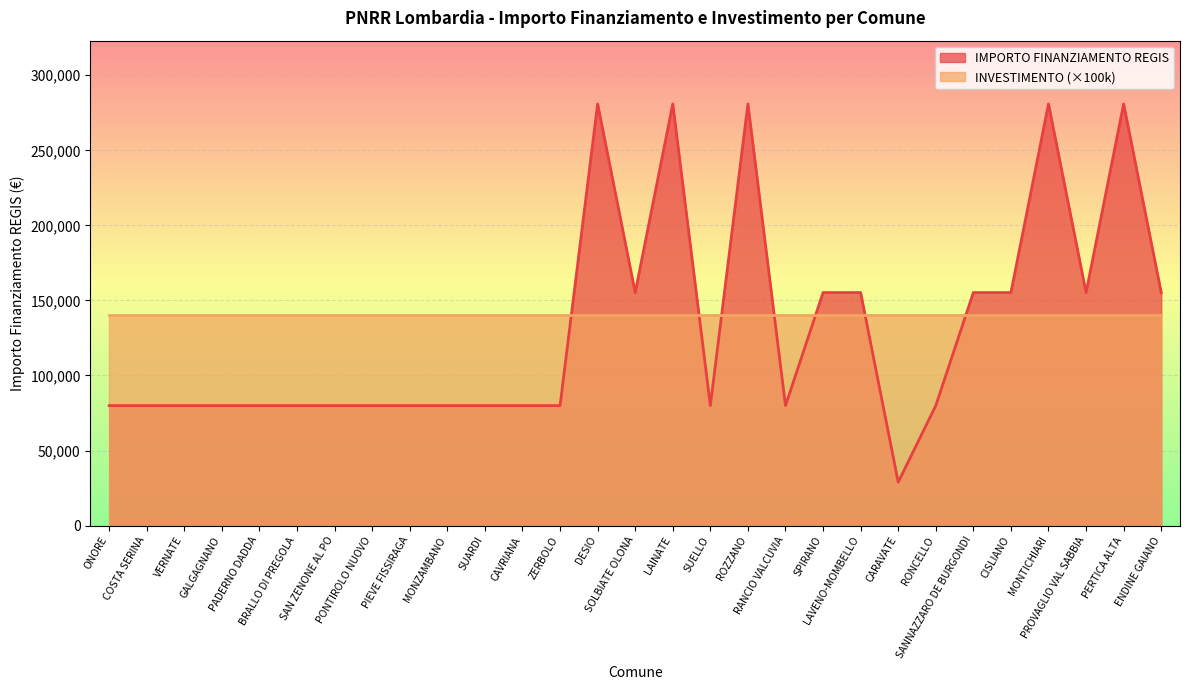

List the labels in order of value, smallest first.

CARAVATE, ONORE, COSTA SERINA, VERNATE, GALGAGNANO, PADERNO DADDA, BRALLO DI PREGOLA, SAN ZENONE AL PO, PONTIROLO NUOVO, PIEVE FISSIRAGA, MONZAMBANO, SUARDI, CAVRIANA, ZERBOLO, SUELLO, RANCIO VALCUVIA, RONCELLO, SOLBIATE OLONA, SPIRANO, LAVENO-MOMBELLO, SANNAZZARO DE BURGONDI, CISLIANO, PROVAGLIO VAL SABBIA, ENDINE GAIANO, DESIO, LAINATE, ROZZANO, MONTICHIARI, PERTICA ALTA